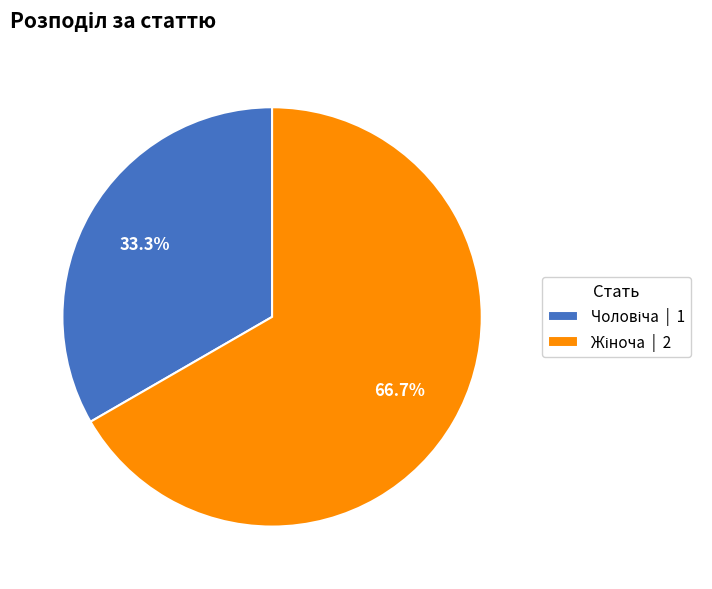

Is there a majority slice in this chart?

Yes